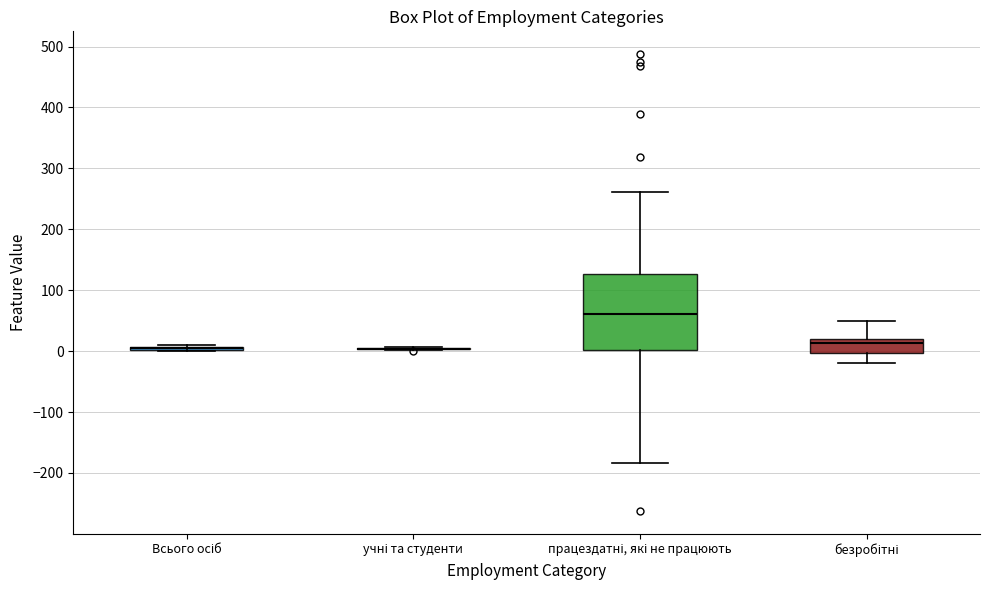

Where does the median line of the box for працездатні, які не працюють sit on the y-axis? The values are not printed on the chart, so give them approximately, as read against the axis.

60